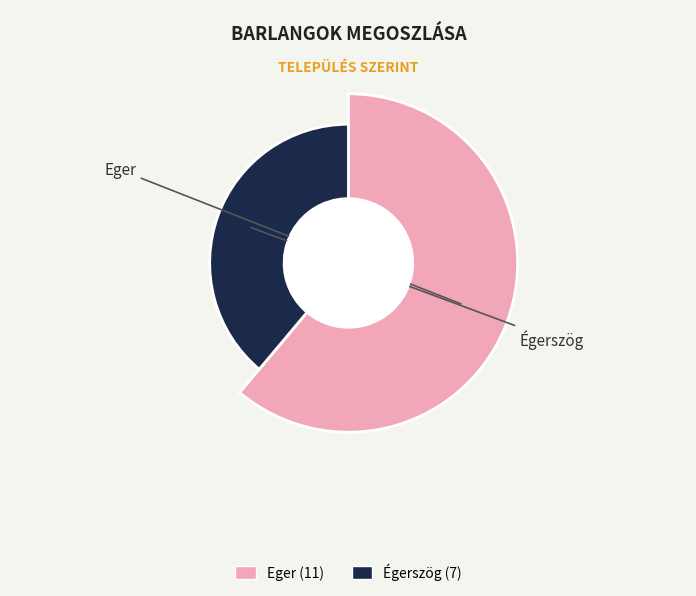

How many slices are in this pie chart?

2